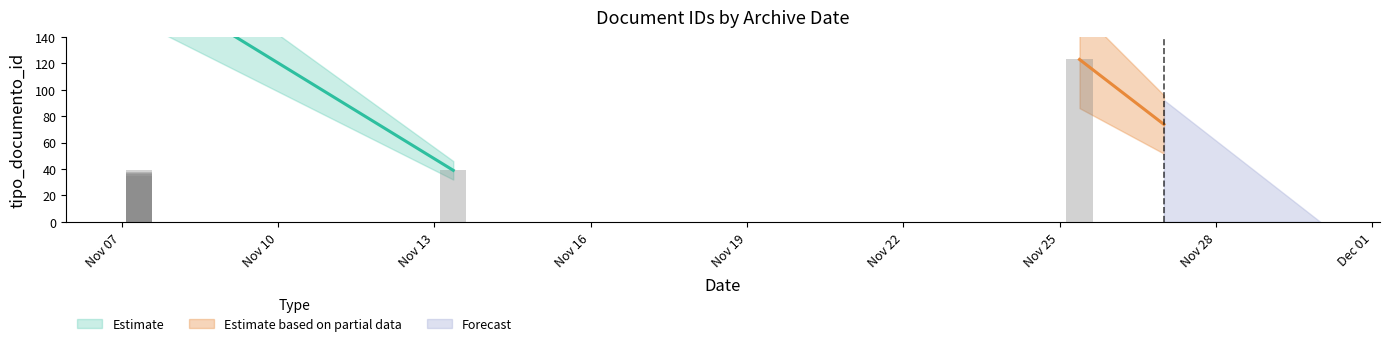

What is the label of the 7th bar from the right?

2014-11-07 07:57:10